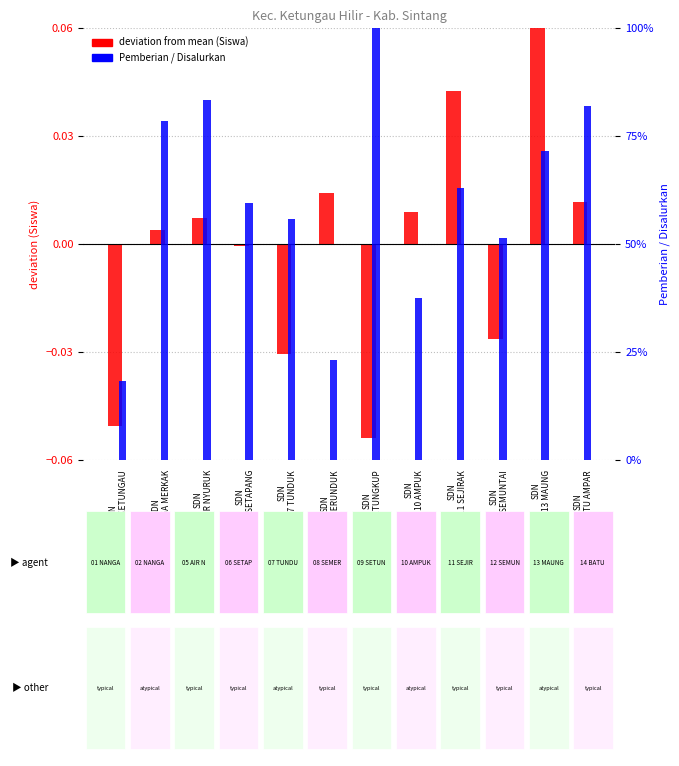

Rank the series at SDN
12 SEMUNTAI from lowest to highest value.

deviation from mean, Pemberian fraction